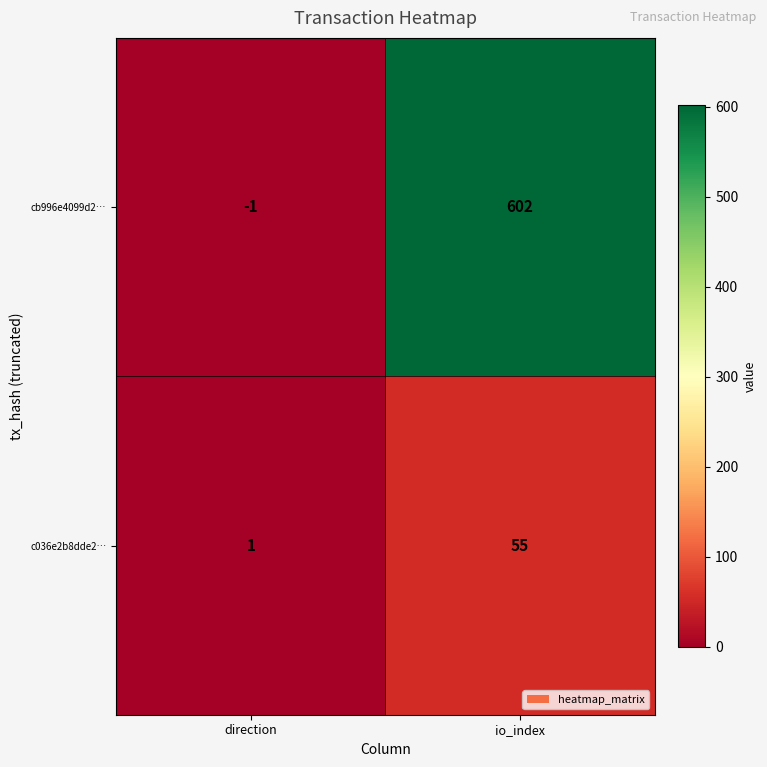

Rank the series by their maximum value, from highest to lowest.

cb996e4099d2…, c036e2b8dde2…